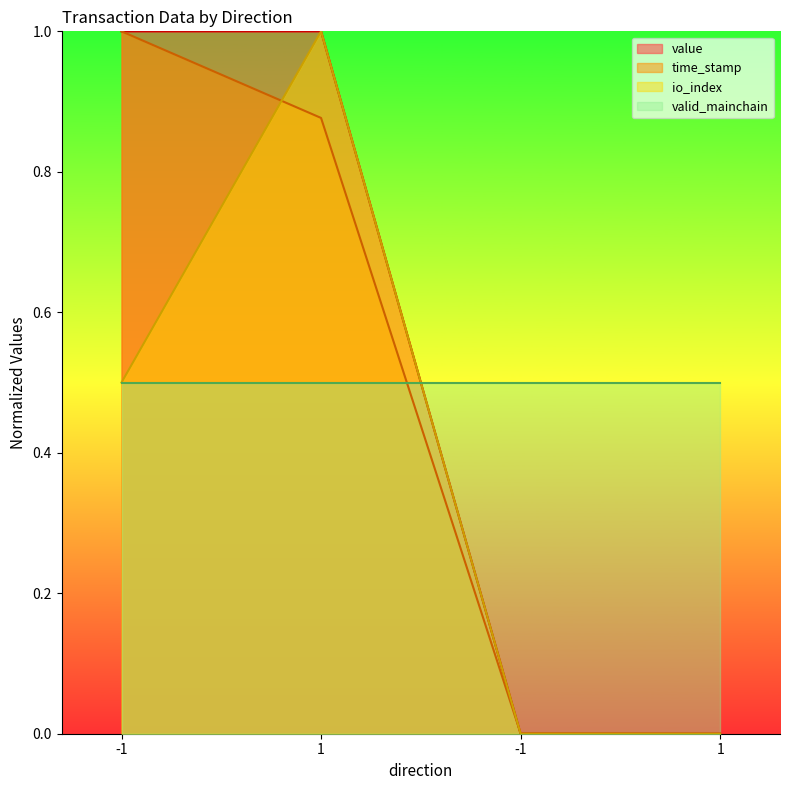

Where do io_index and time_stamp first cross each other?

-1 and 1